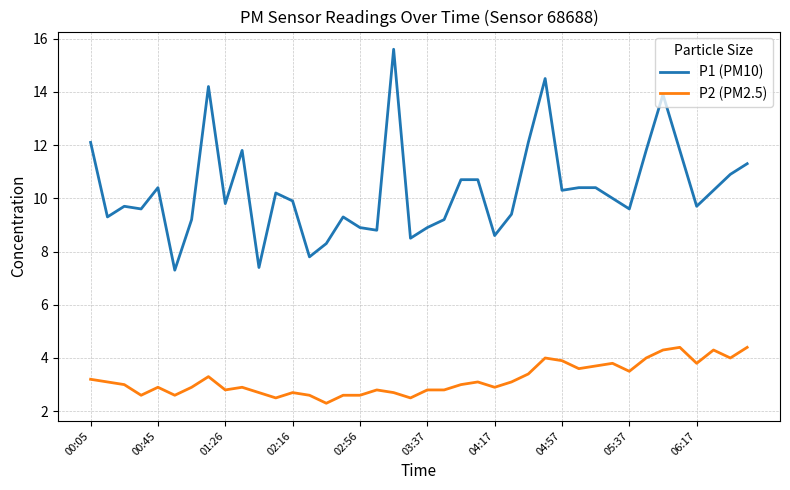

True or false: P2 (PM2.5) and P1 (PM10) cross at least once.

False